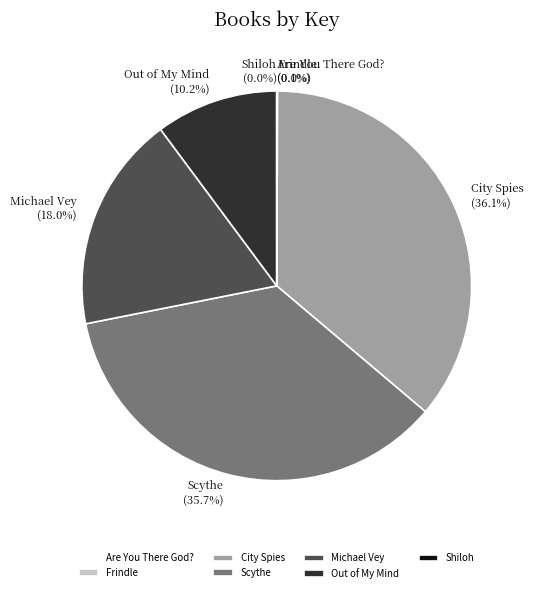

To the nearest percent, what is the average slice percentage?

14%